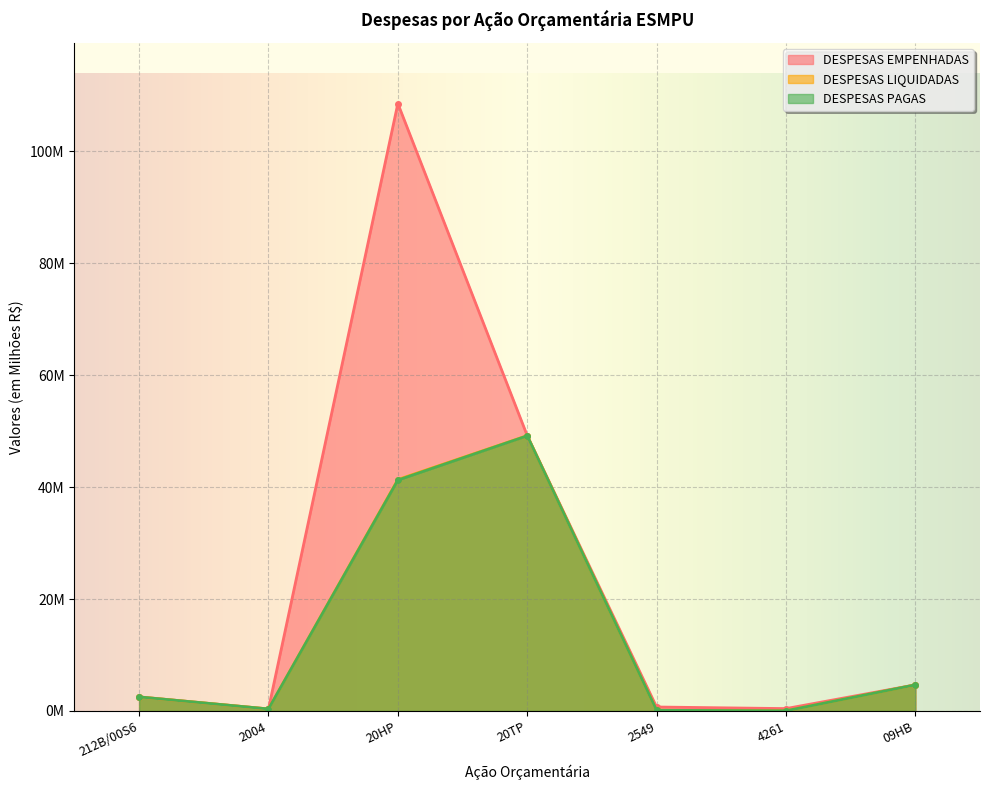

Where is the first local maximum for DESPESAS EMPENHADAS?

20HP